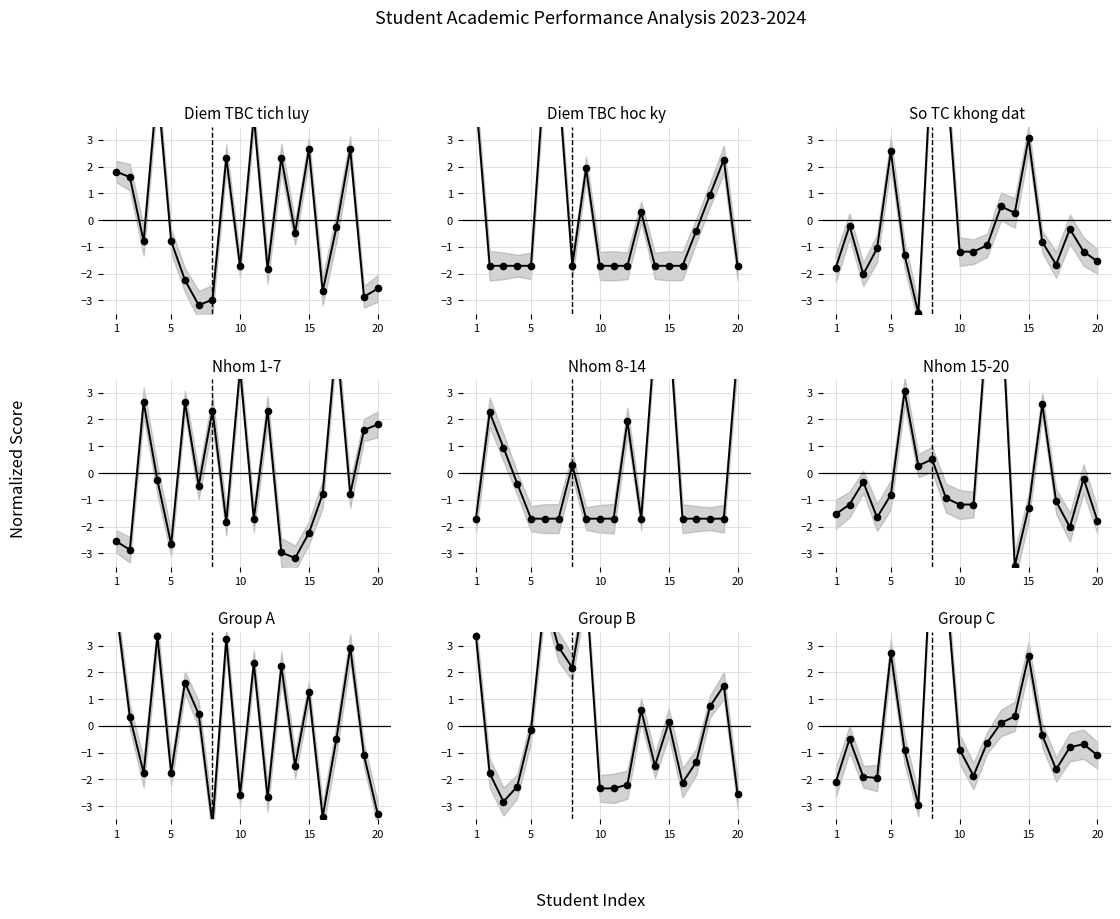

Which has a higher value, 13 or 14?

13